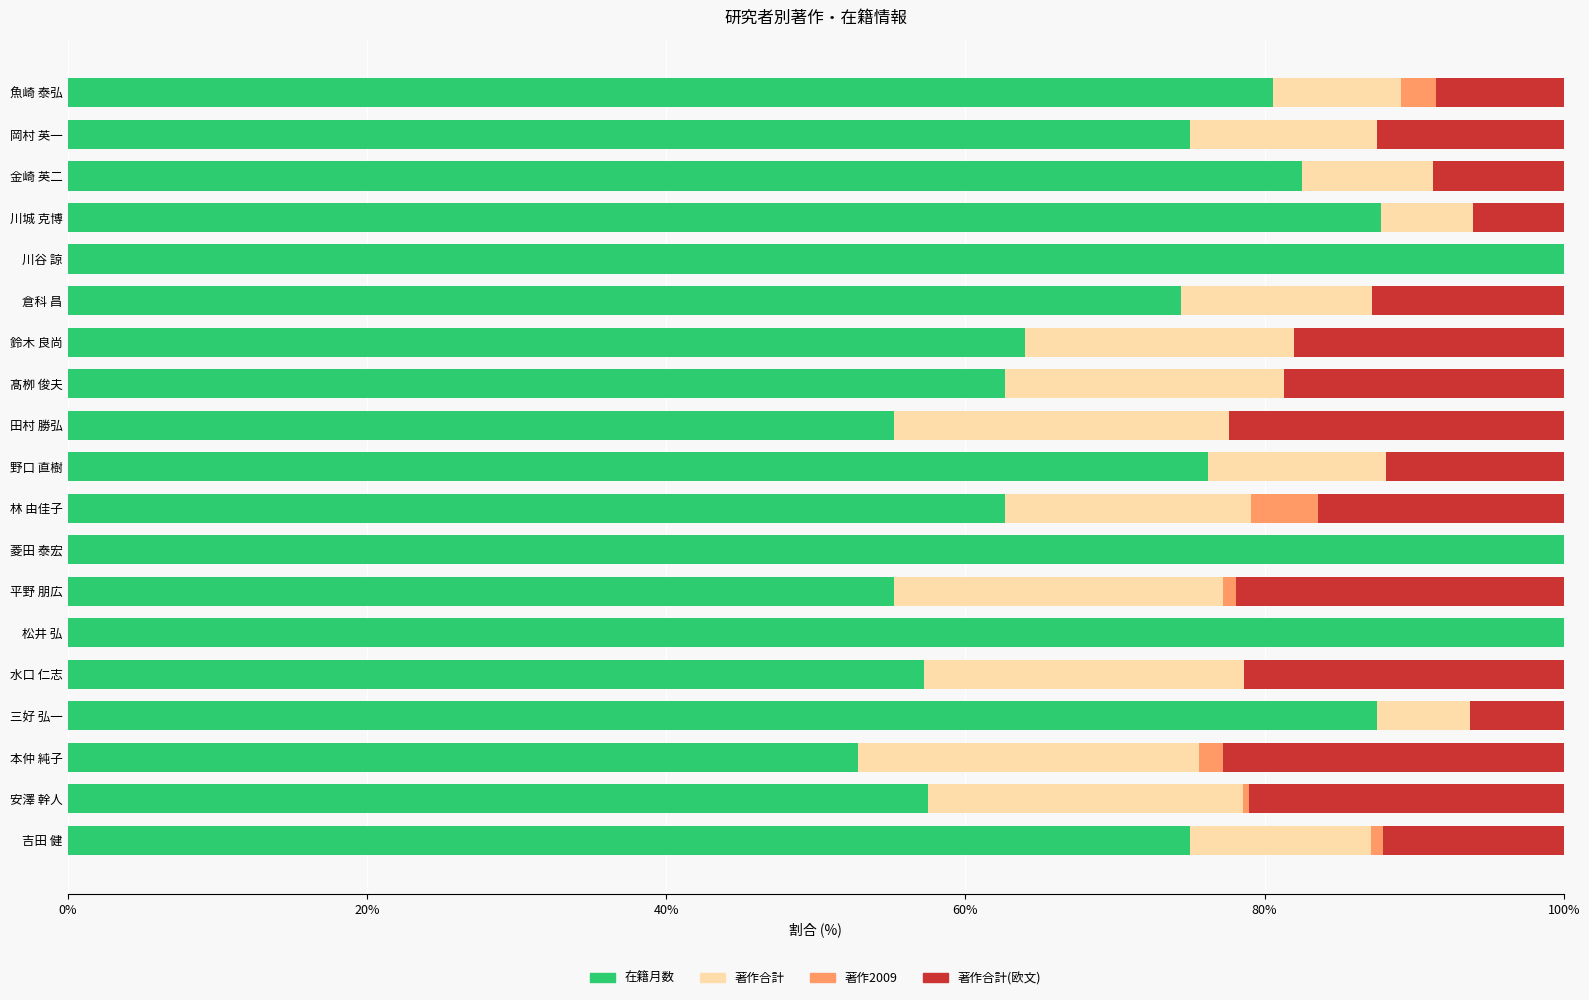

What is the total value across all series at 鈴木 良尚?

100.0